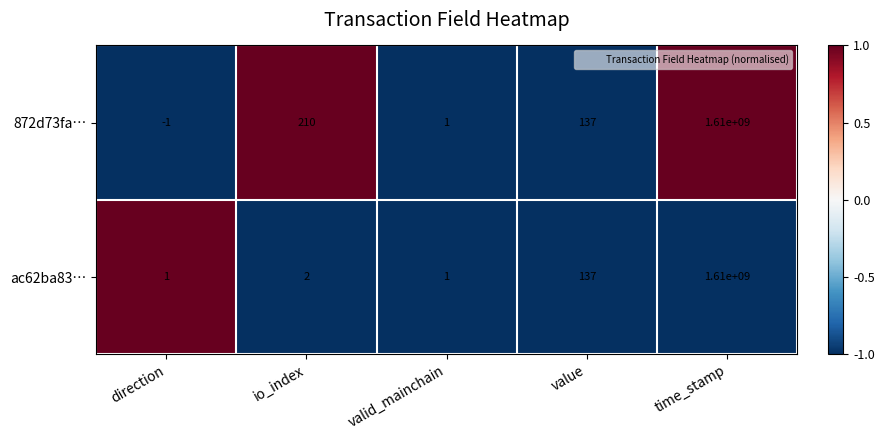

What is the minimum value shown in the chart?

-1